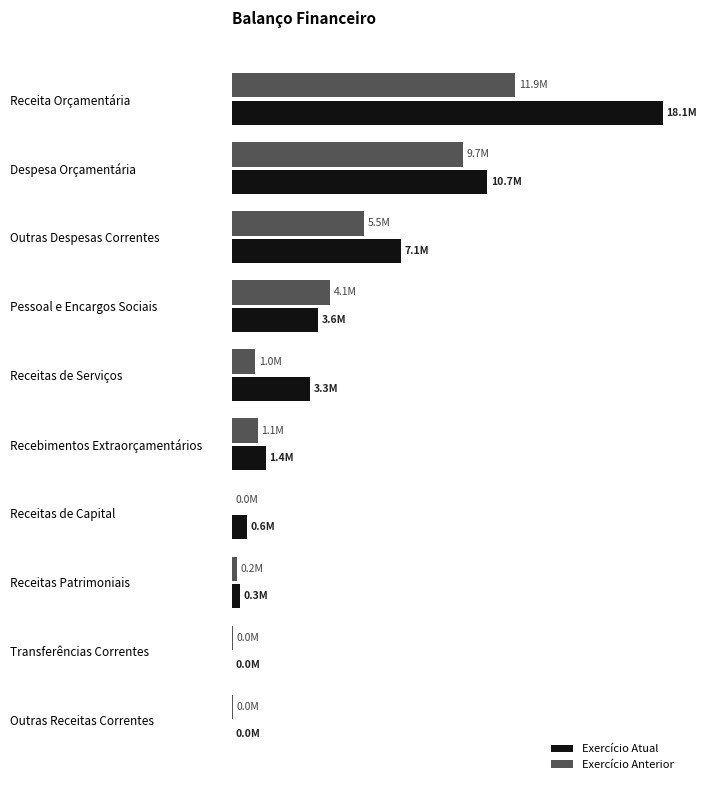

What are all the series names shown in the legend?

Exercício Atual, Exercício Anterior